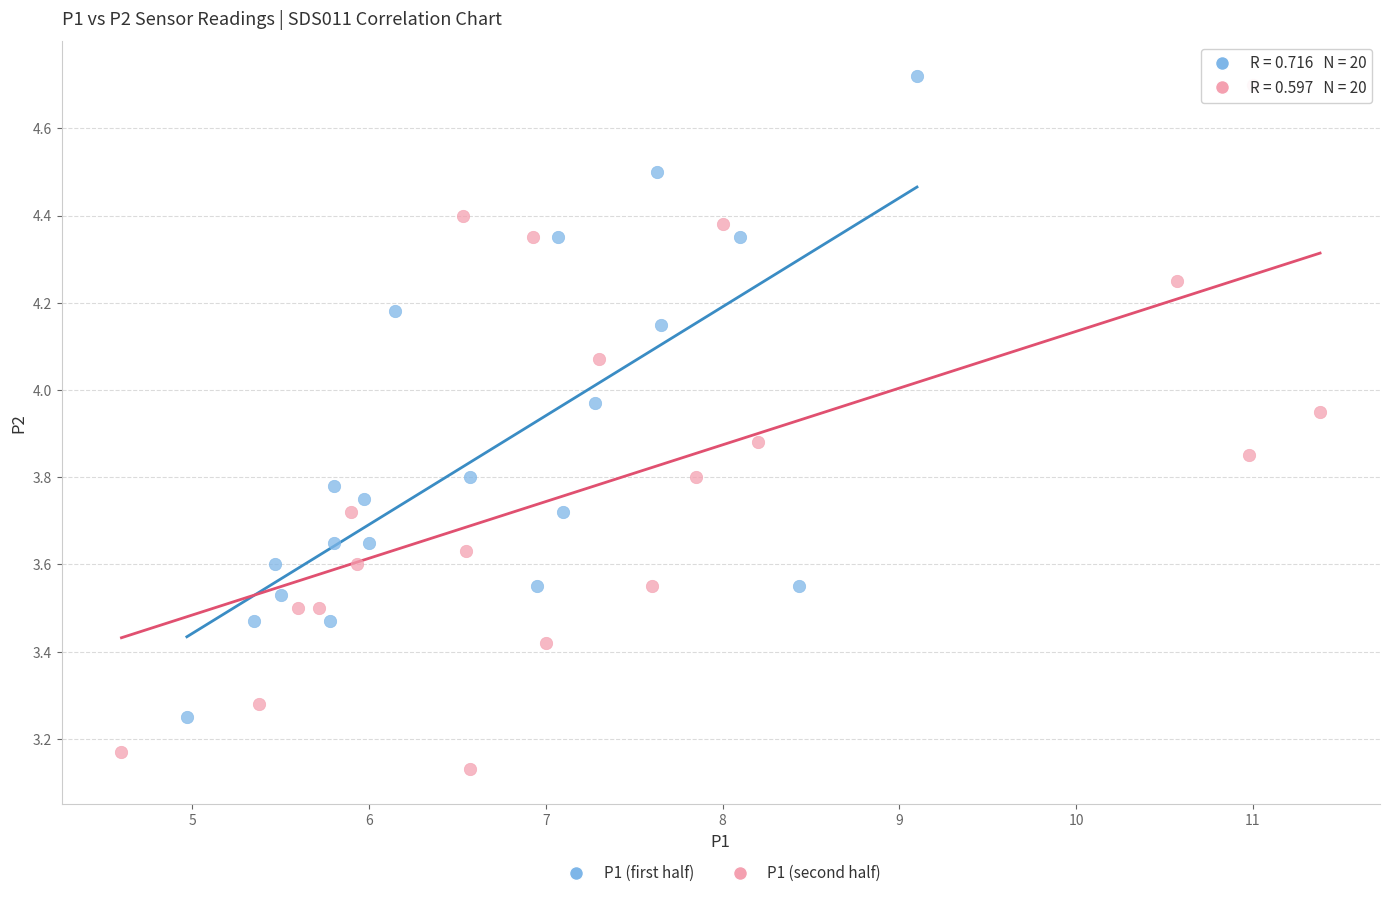

Which series contains the highest Y value?

P1 (first half)